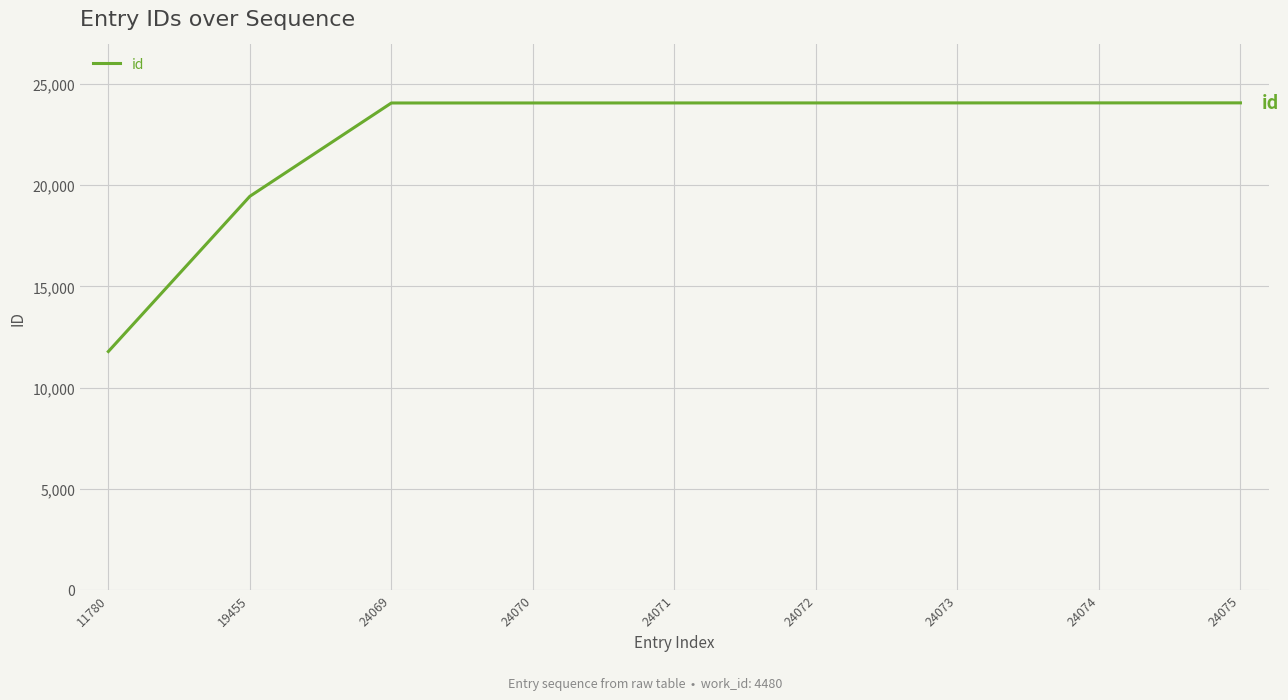

Which has a higher value, 19455 or 24075?

24075